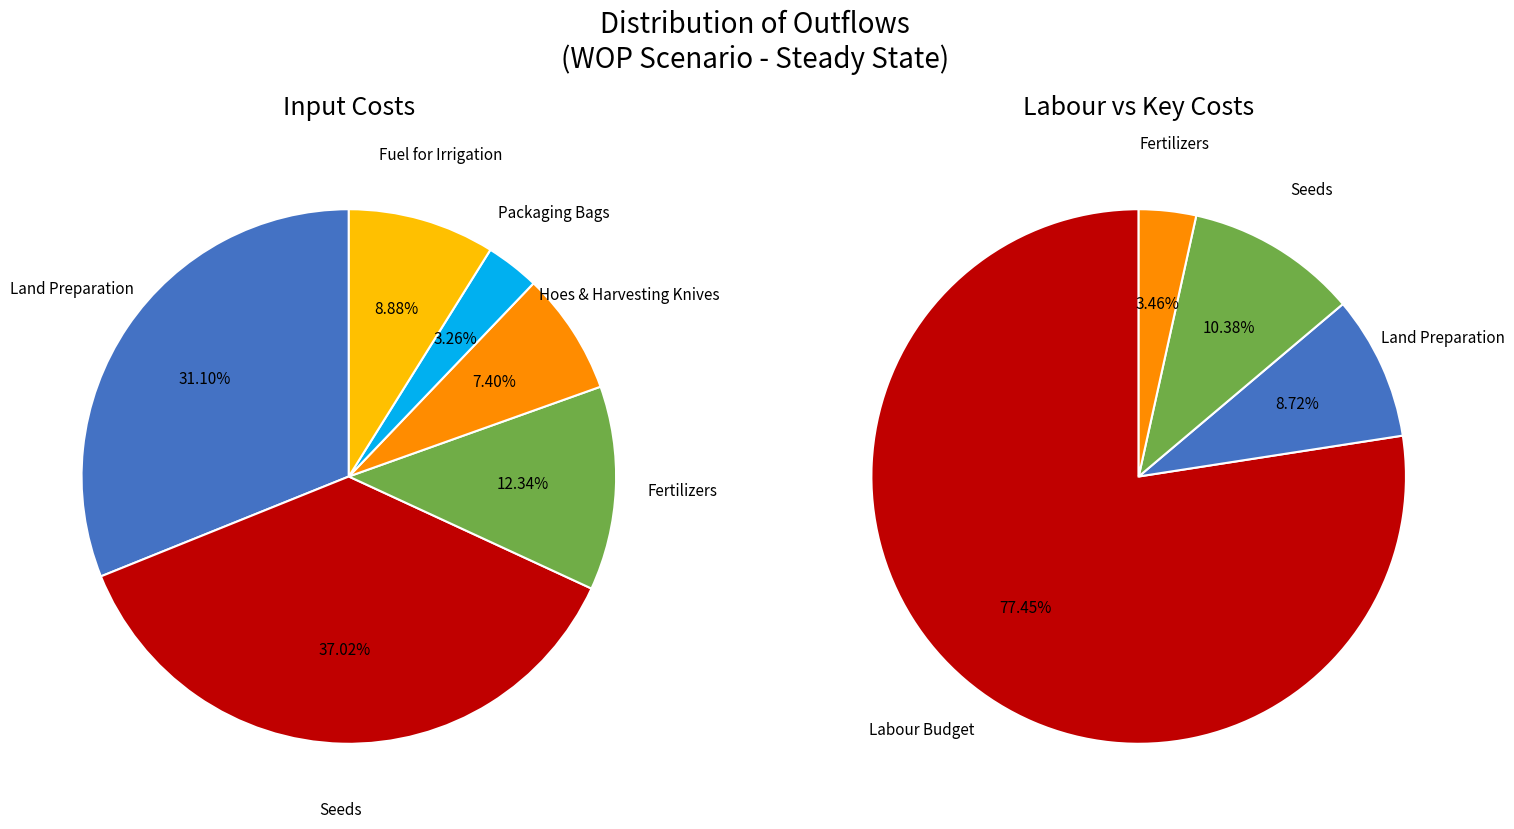

What is the change in value from Fertilizers to Hoes & Harvesting Knives?

-11000